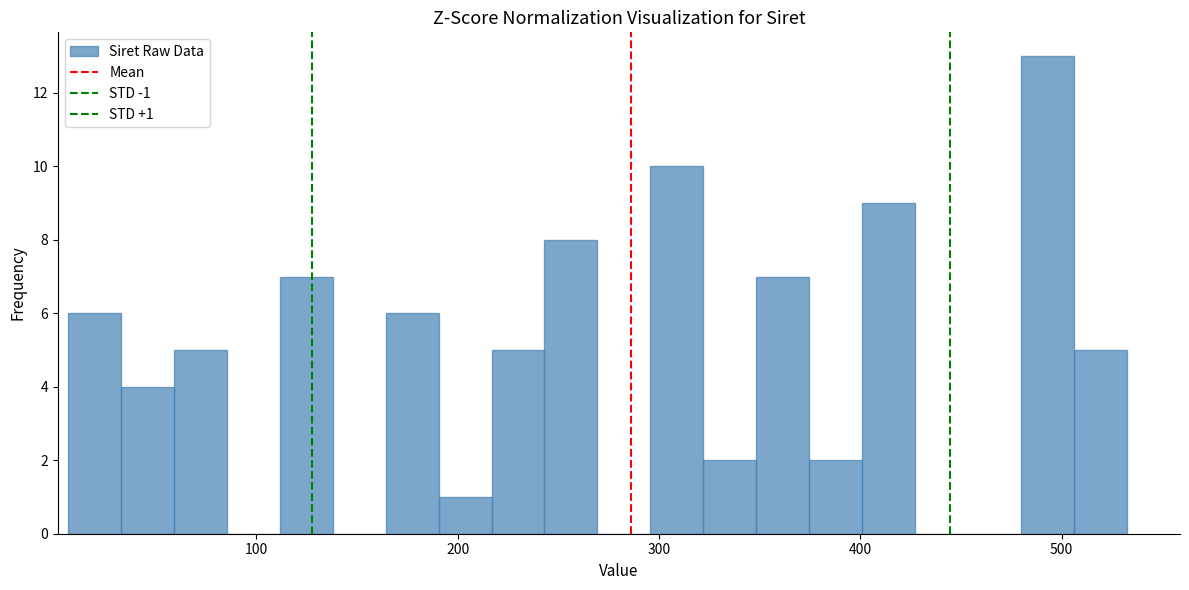

Around what value on the x-axis is the tallest bar? Give the approximate position of its centre, as read against the axis.

490